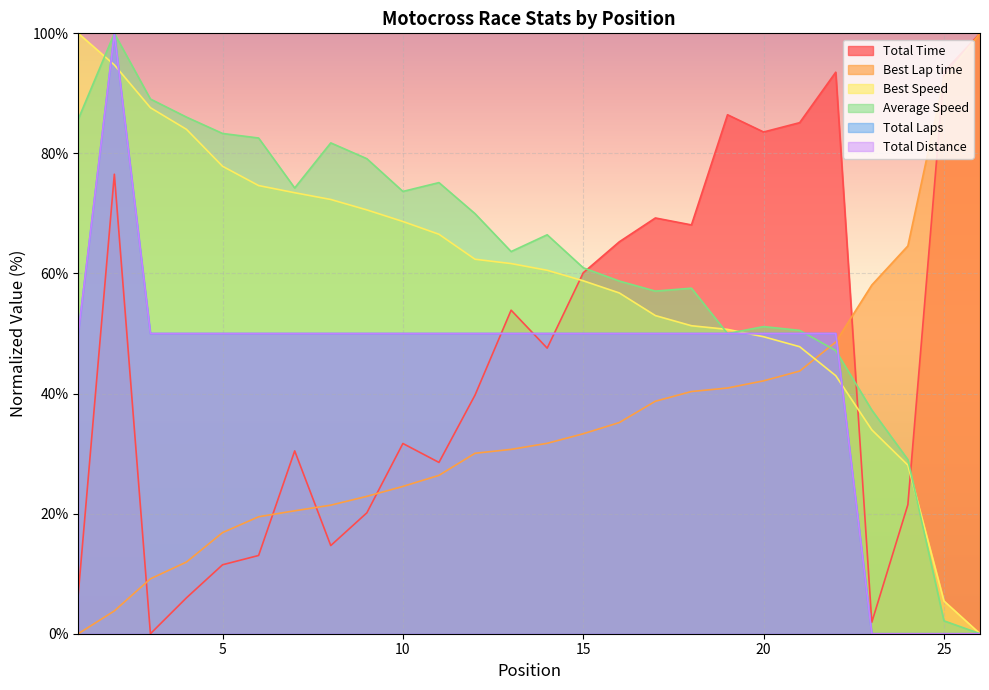

How many interior local valleys does the Total Time series have?

7